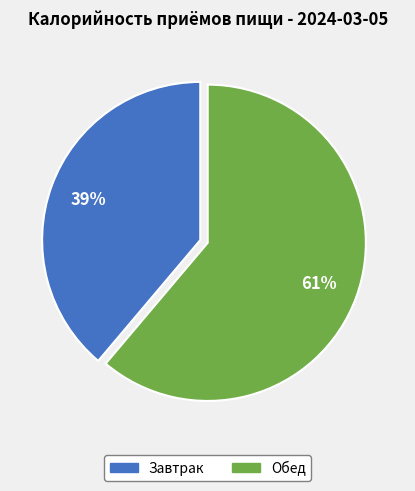

Is there any slice that represents more than half of the pie?

Yes